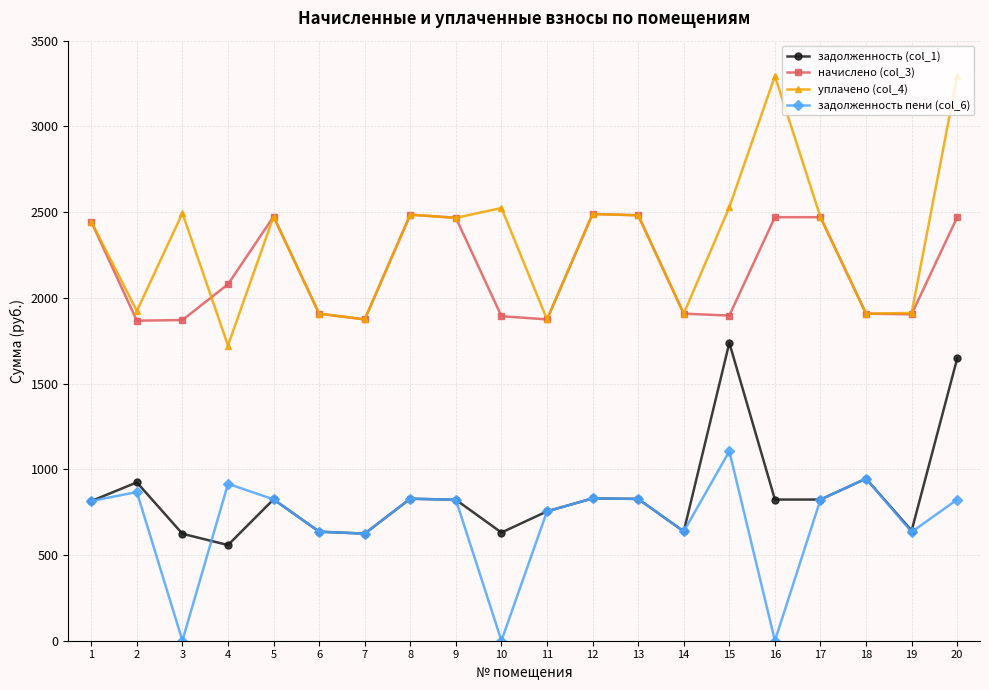

True or false: уплачено (col_4) has more than 2 interior local peaks.

True